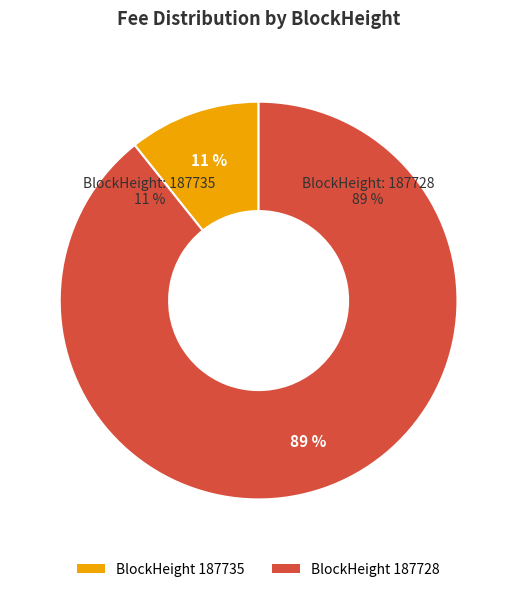

True or false: 187728 accounts for 89% of the total.

True